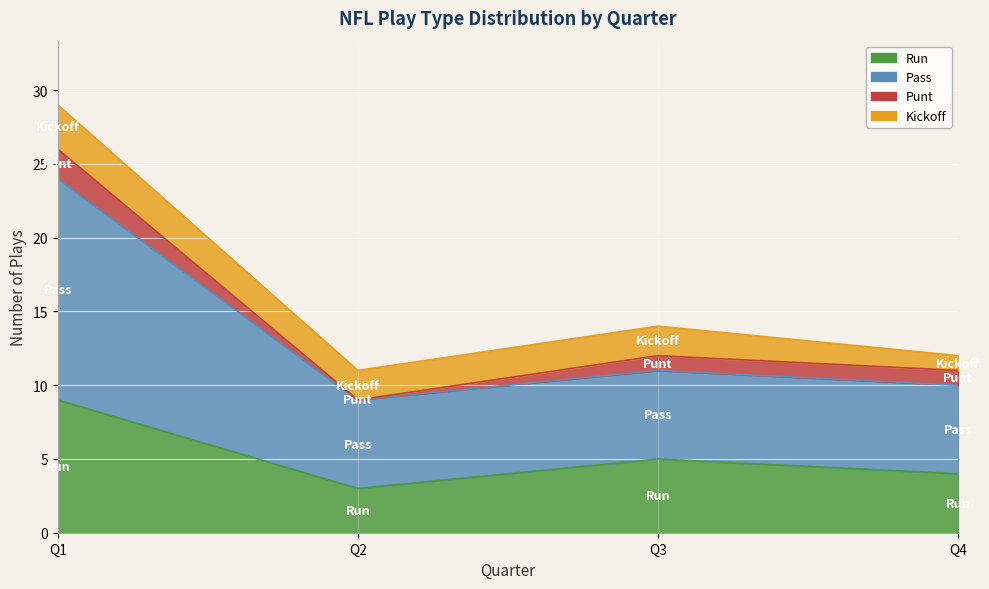

What is the difference between the maximum and second lowest values in the kickoff series?

1